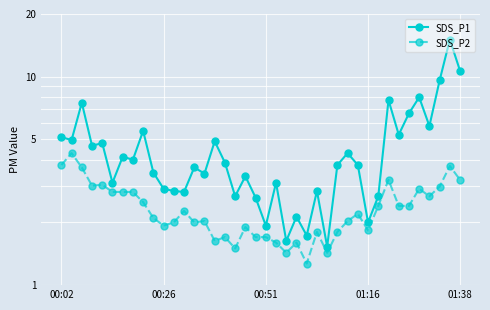

True or false: SDS_P1 and SDS_P2 cross at least once.

False